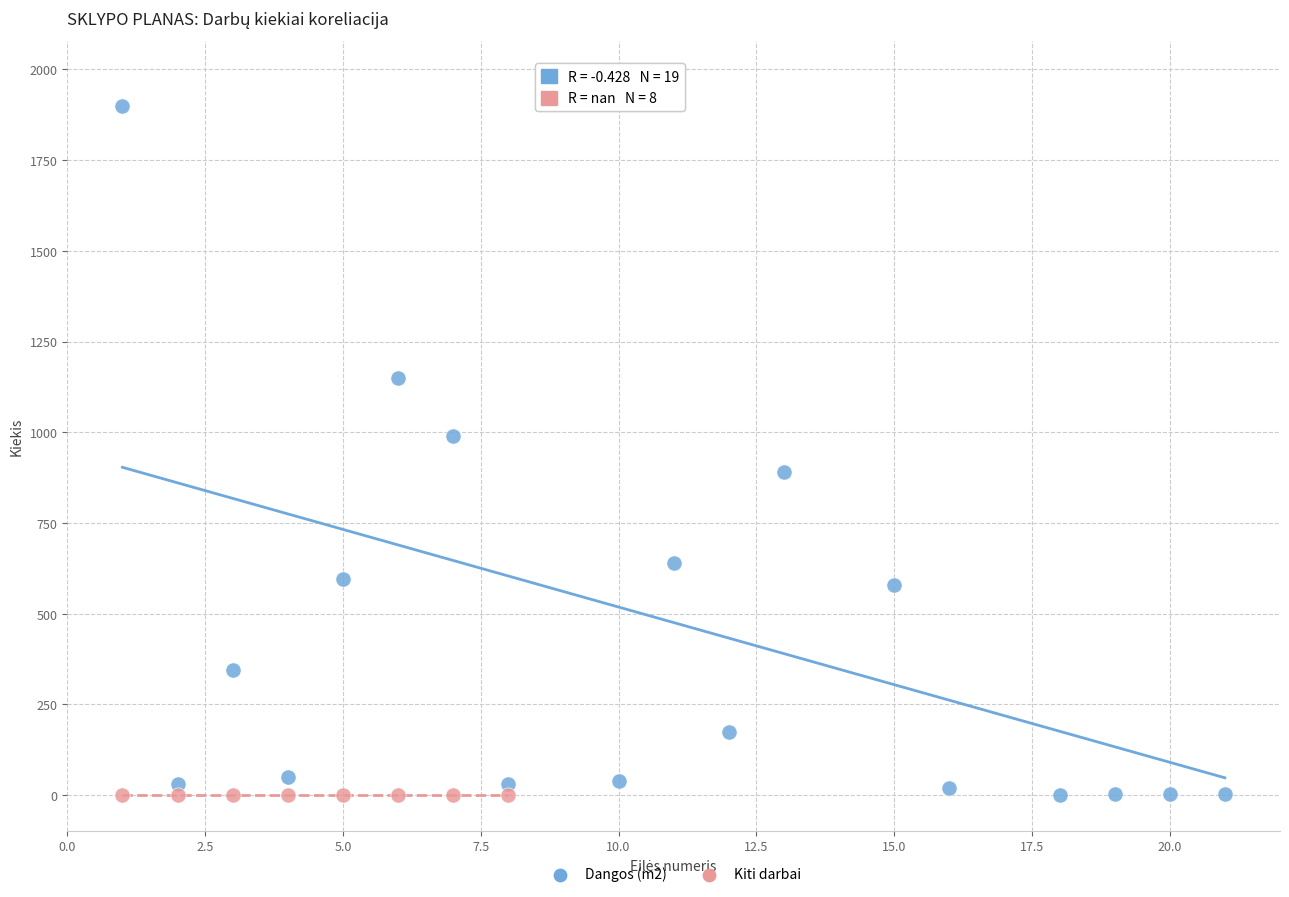

Which series contains the highest Y value?

Dangos (m2)